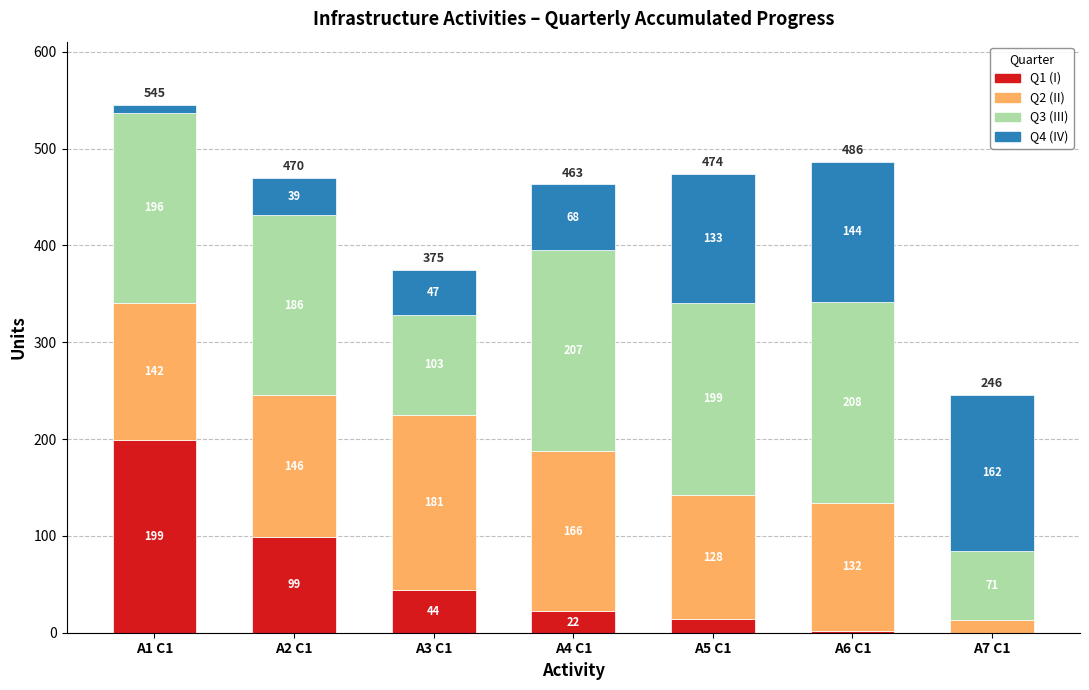

True or false: Q1 (I) has a value of 42 at A2 C1.

False